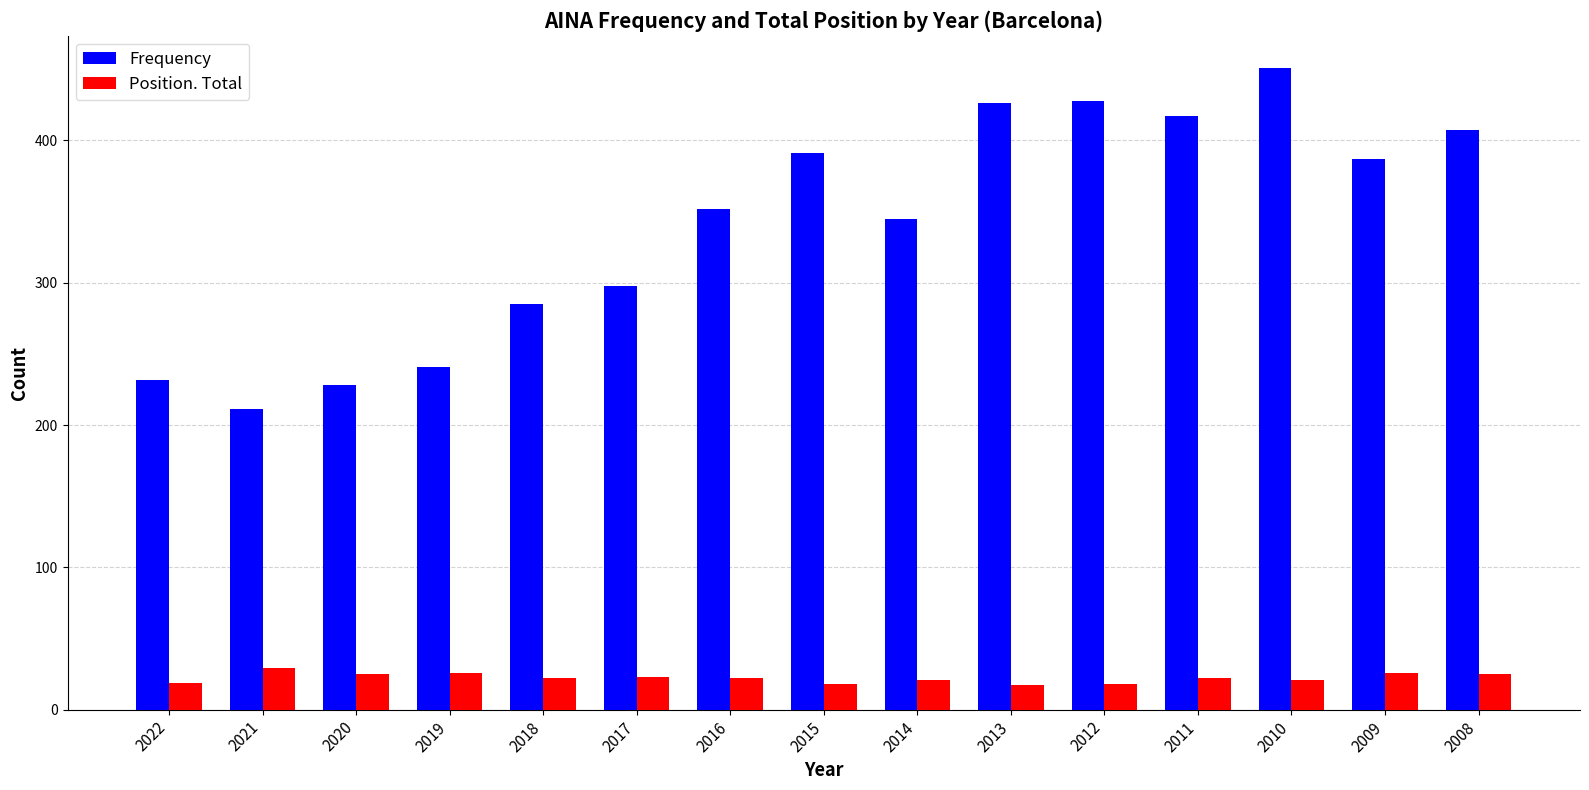

True or false: Frequency has a value of 426 at 2013.

True